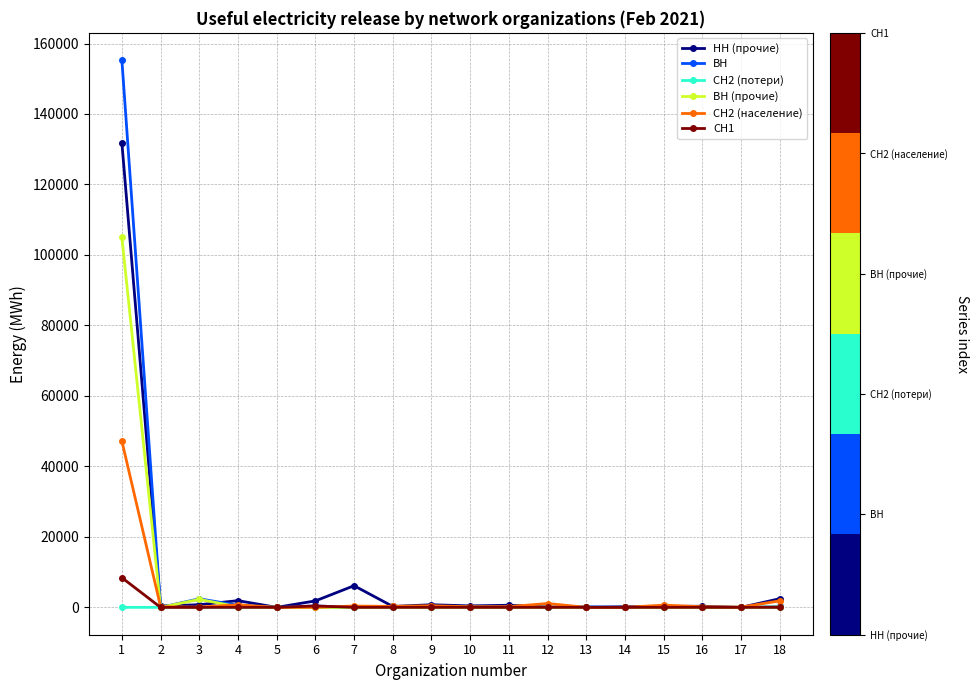

Is this an area chart (filled region under the line)?

No